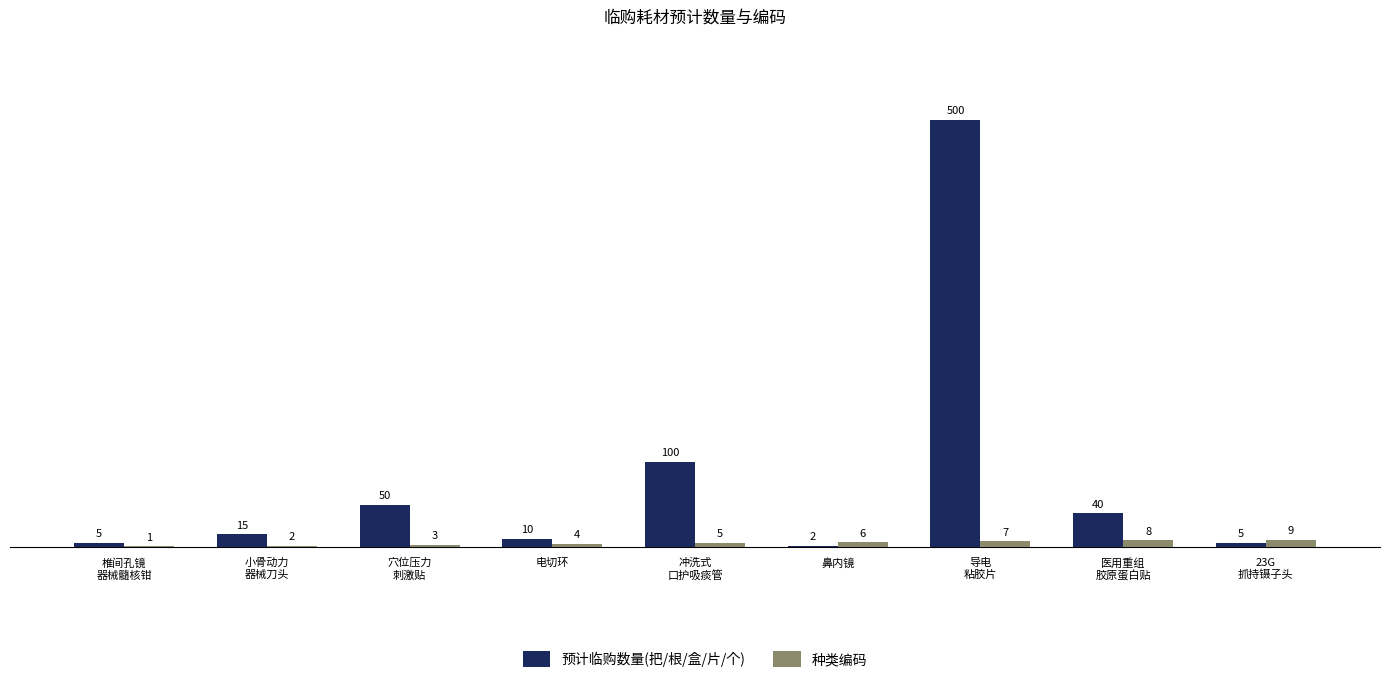

Which category has the highest value across all series?

导电
粘胶片